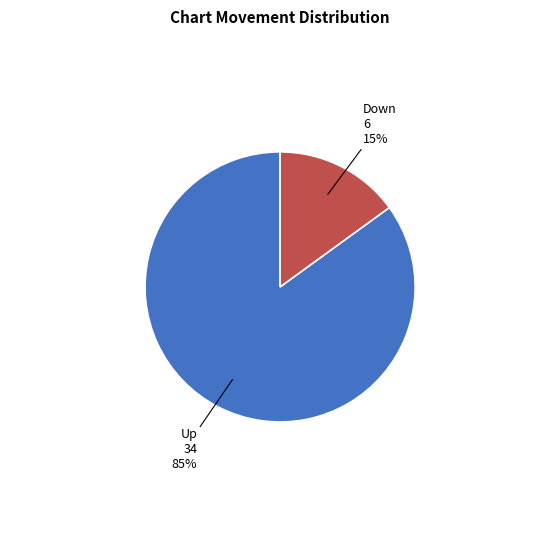

To the nearest percent, what is the average slice percentage?

50%